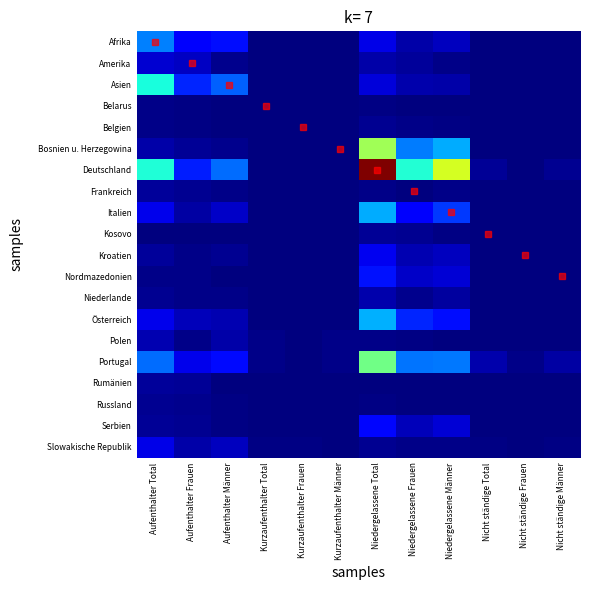

Which series has the largest range (max minus min)?

Deutschland